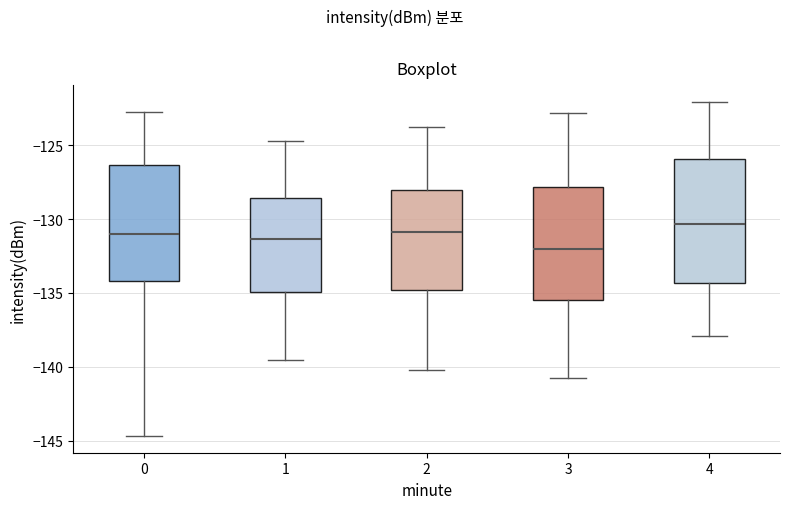

Reading left to right, read every box against the y-axis: the position of its median line, the range the box covers, and the ends of its whiskers. The values are not printed on the chart, so give them approximately, as read against the axis.

0: median -131.0, box -134.0 to -126.5, whiskers -144.5 to -123.0
1: median -131.5, box -135.0 to -128.5, whiskers -139.5 to -124.5
2: median -131.0, box -135.0 to -128.0, whiskers -140.0 to -124.0
3: median -132.0, box -135.5 to -128.0, whiskers -141.0 to -123.0
4: median -130.5, box -134.5 to -126.0, whiskers -138.0 to -122.0